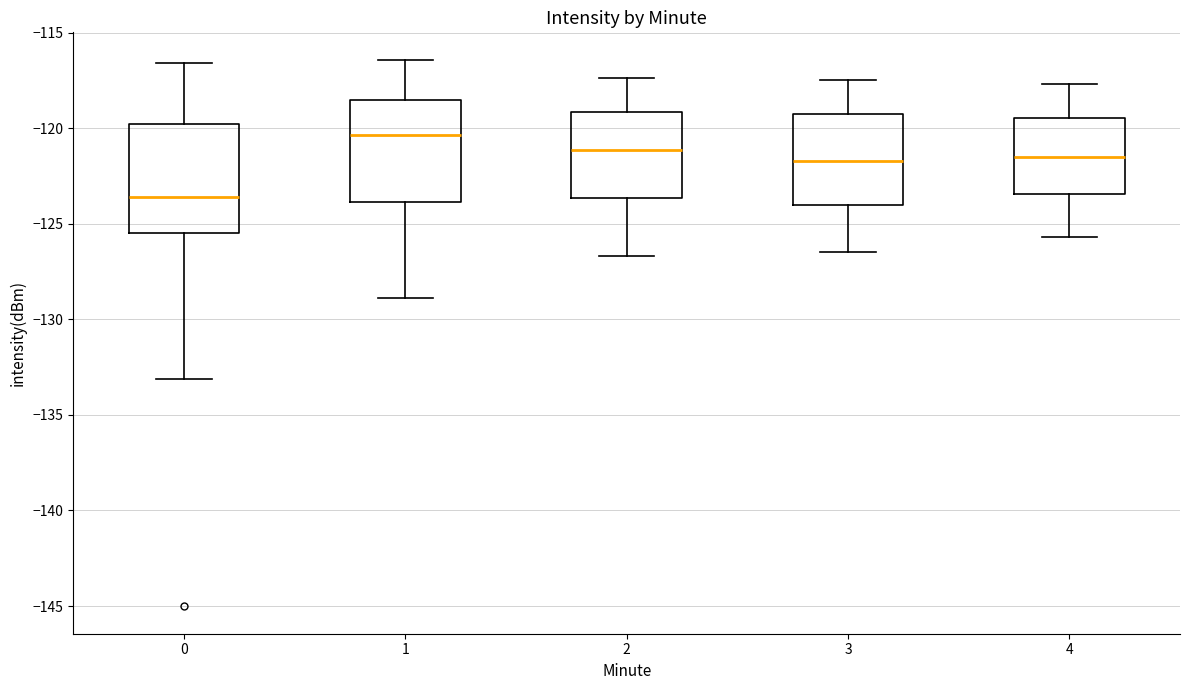

Reading left to right, read every box against the y-axis: the position of its median line, the range the box covers, and the ends of its whiskers. The values are not printed on the chart, so give them approximately, as read against the axis.

0: median -123.5, box -125.5 to -120.0, whiskers -133.0 to -116.5
1: median -120.5, box -124.0 to -118.5, whiskers -129.0 to -116.5
2: median -121.0, box -123.5 to -119.0, whiskers -126.5 to -117.5
3: median -121.5, box -124.0 to -119.5, whiskers -126.5 to -117.5
4: median -121.5, box -123.5 to -119.5, whiskers -125.5 to -117.5